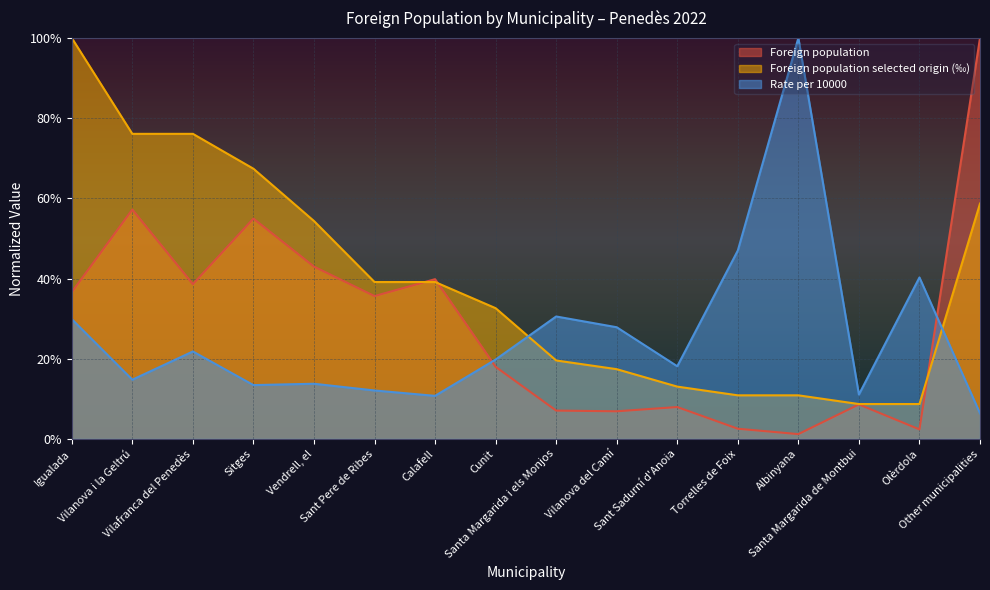

After their last crossing, which series has the higher values: Foreign population or Rate per 10000?

Foreign population